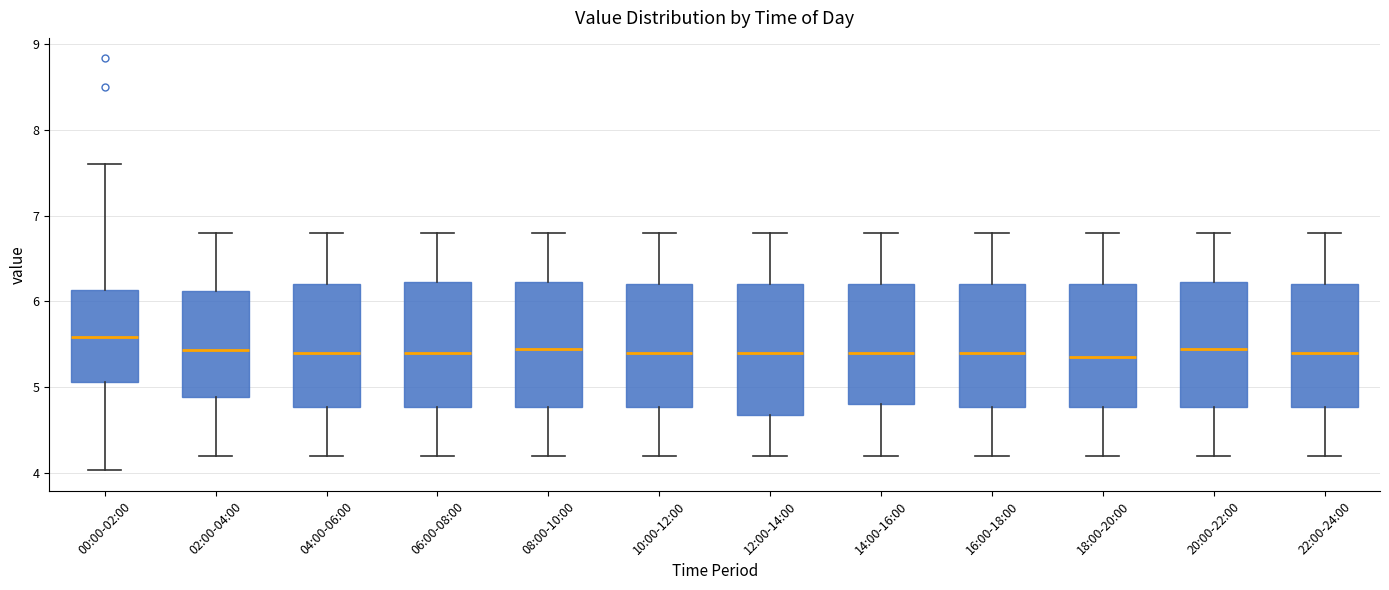

Which box's median line is the highest?

00:00-02:00